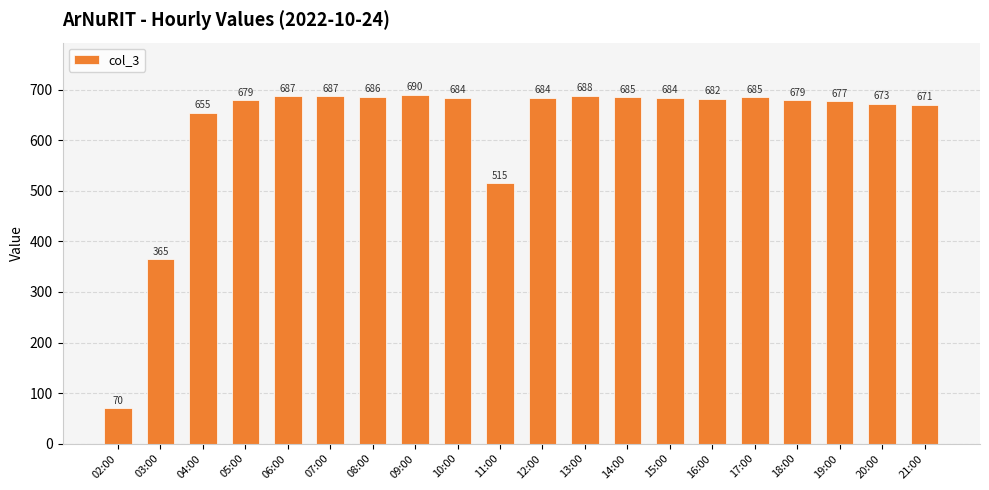

What is the ratio of the value at 12:00 to the value at 11:00?

1.3